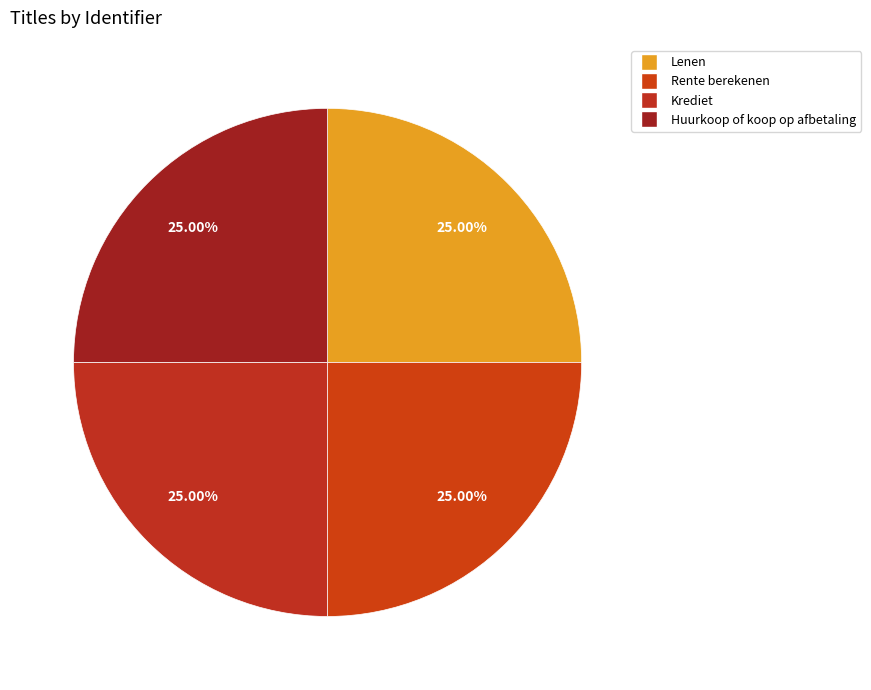

How many segments does this pie chart have?

4